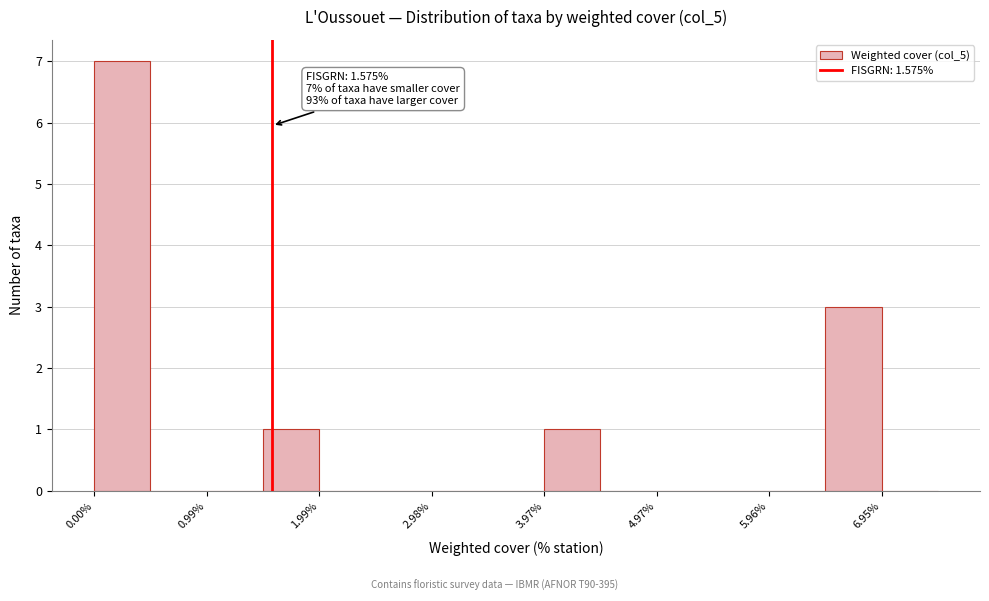

Which range on the x-axis has the tallest bar?

0.0 to 0.5